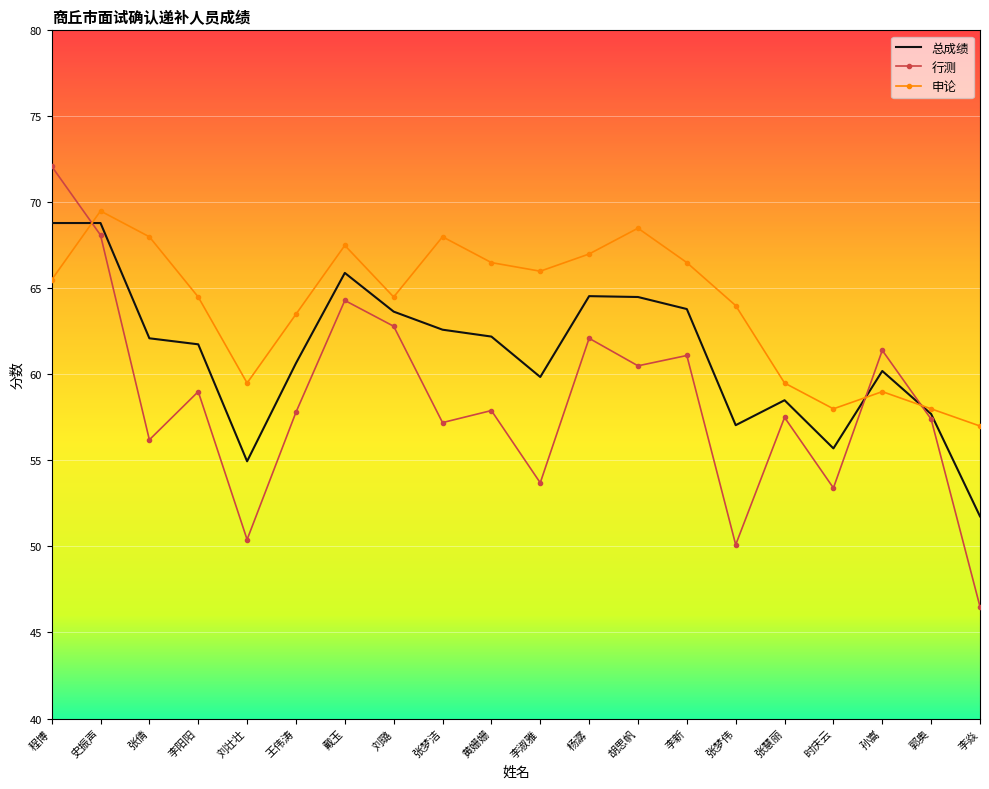

What position from the left is 时庆云?

17